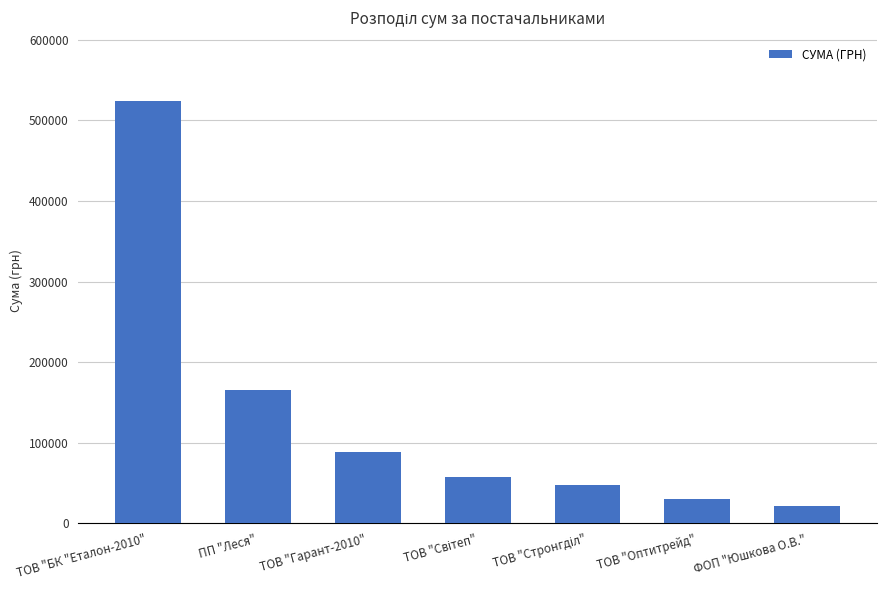

What is the sum of the values at ТОВ "БК "Еталон-2010" and ФОП "Юшкова О.В."?

545628.8